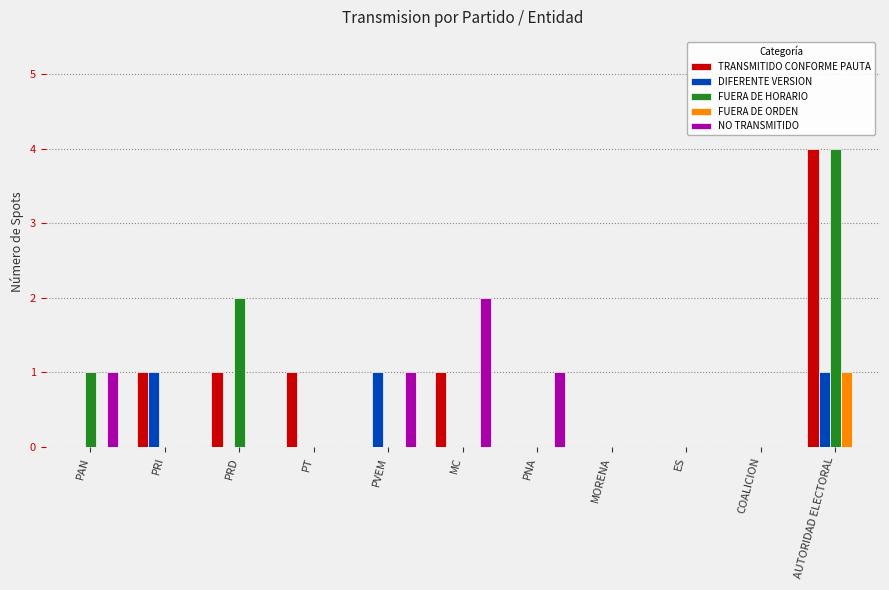

How many data points does each series have?

11